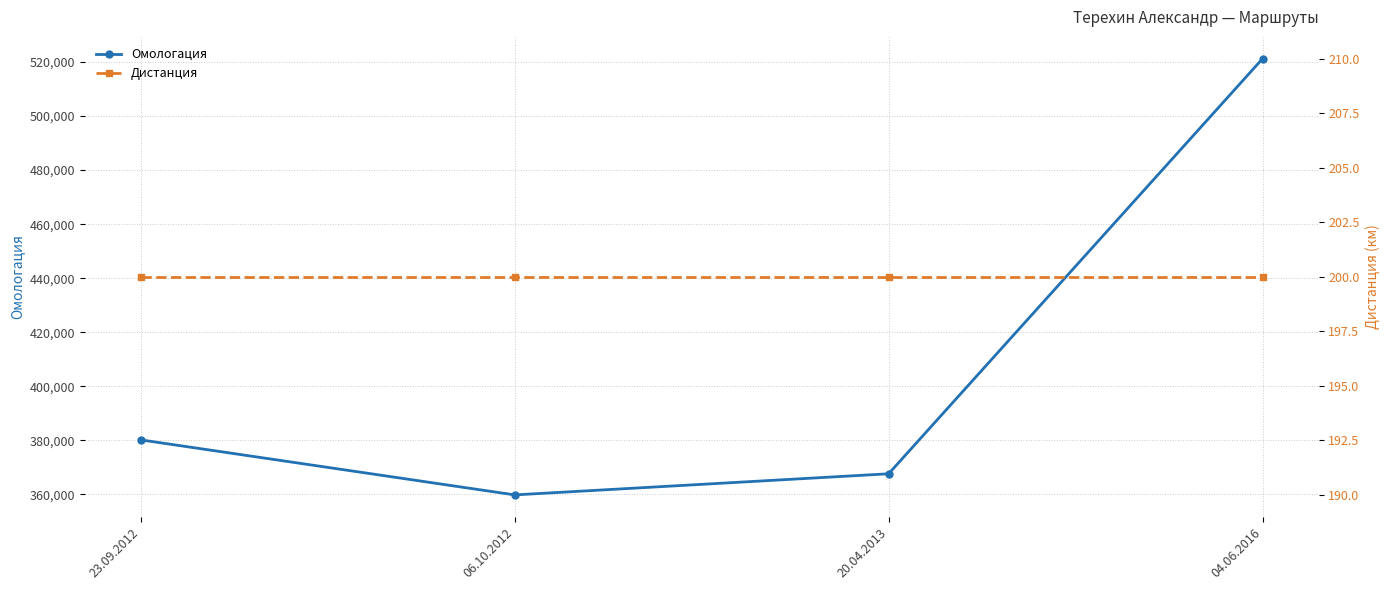

How many data points in Омологация are less than 380181?

2